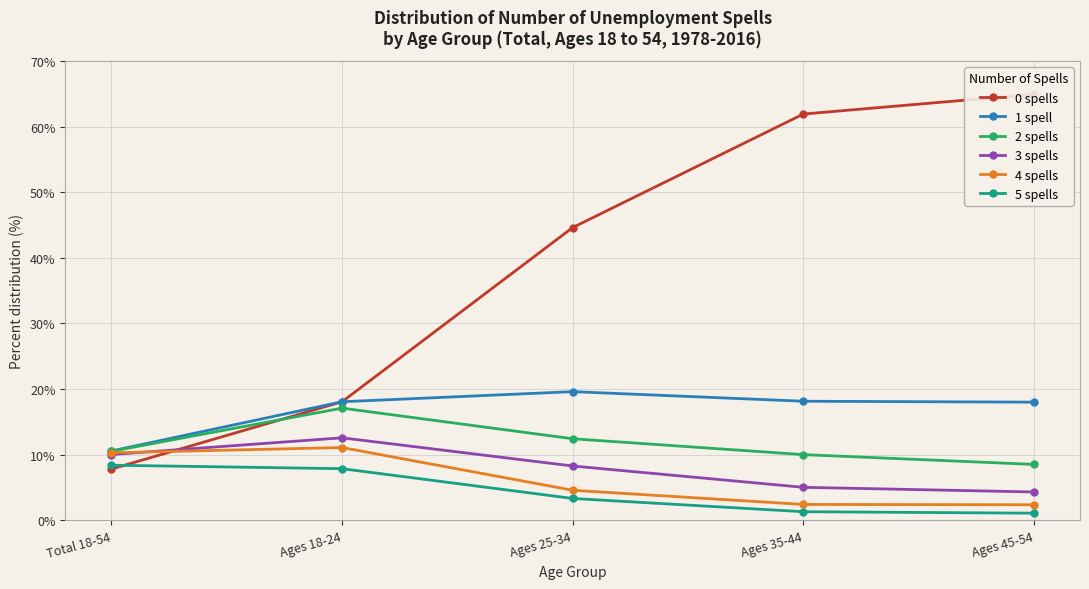

What is the minimum value for 1 spell?

10.6